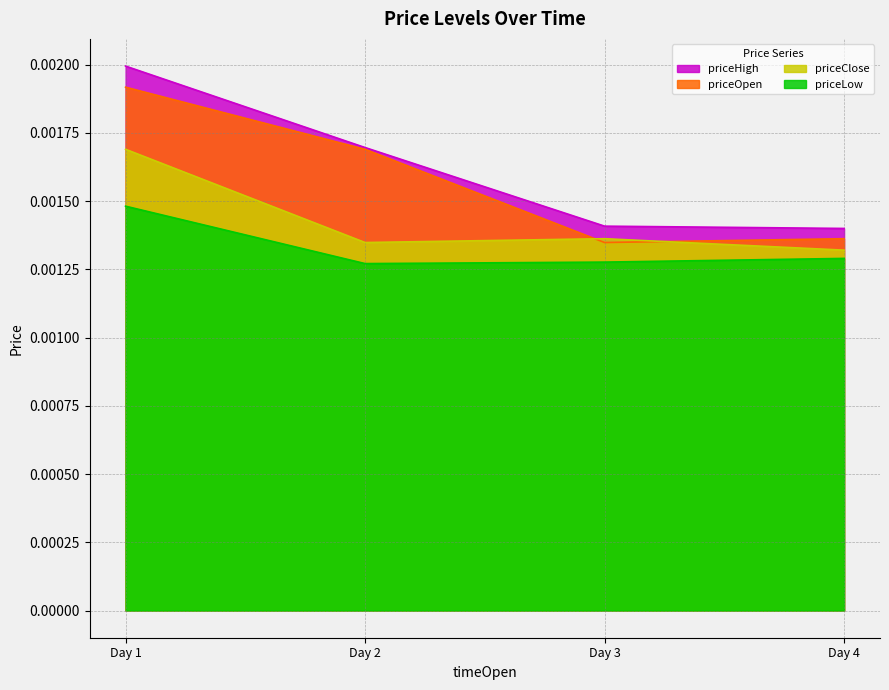

Between Day 2 and Day 4, which series saw the biggest shift?

priceOpen